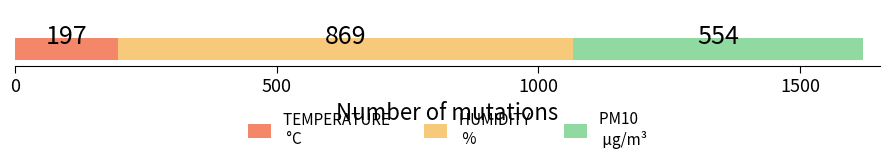

How many categories are shown in the chart?

1